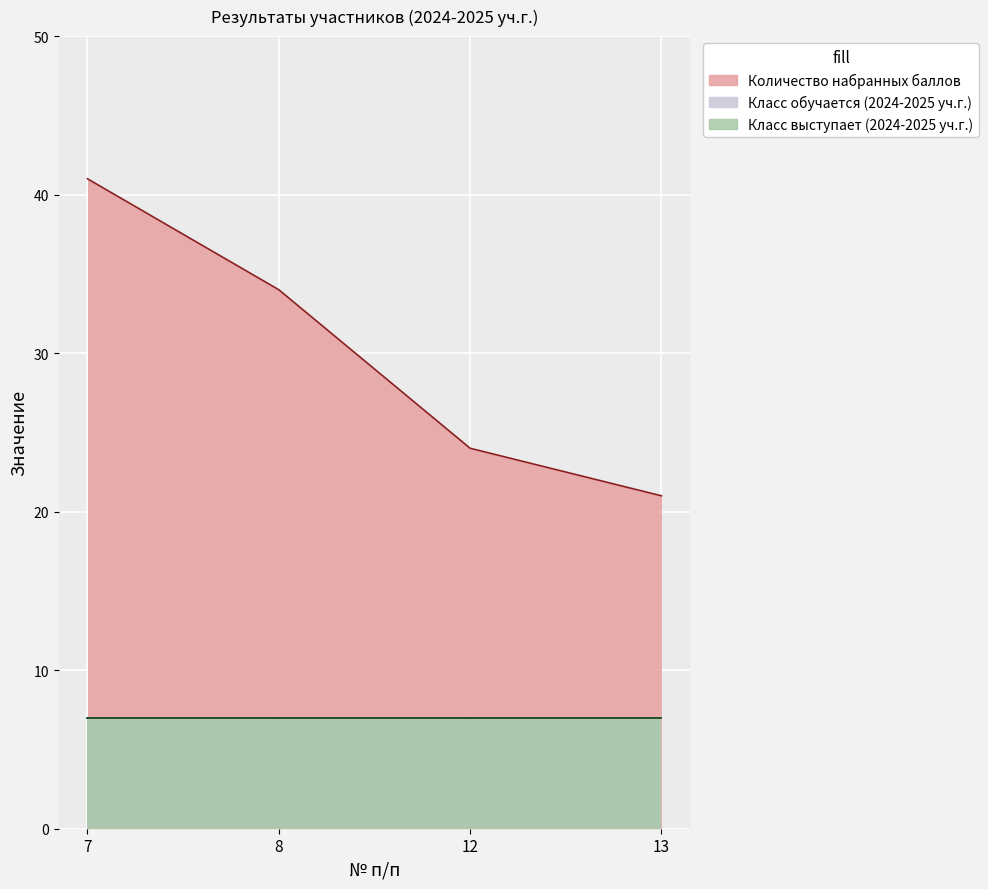

Which category has the lowest value in the Количество набранных баллов series?

13